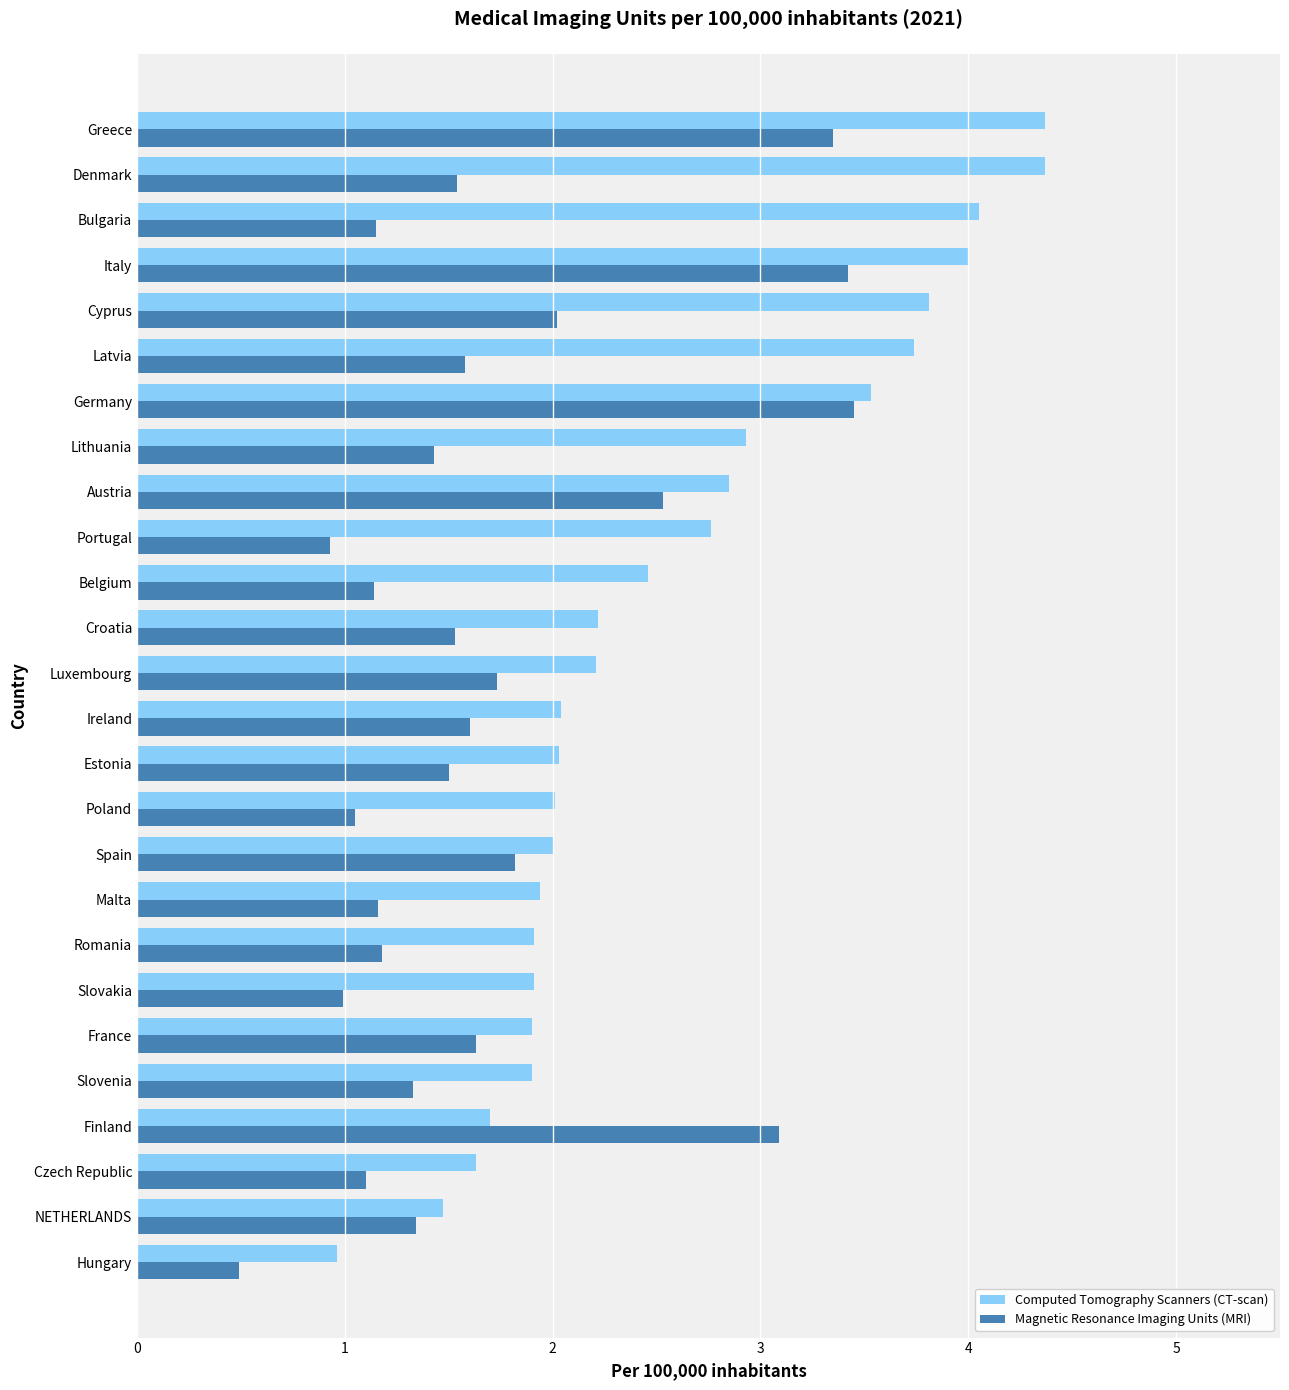

Which series has the largest total across all categories?

Computed Tomography Scanners (CT-scan)